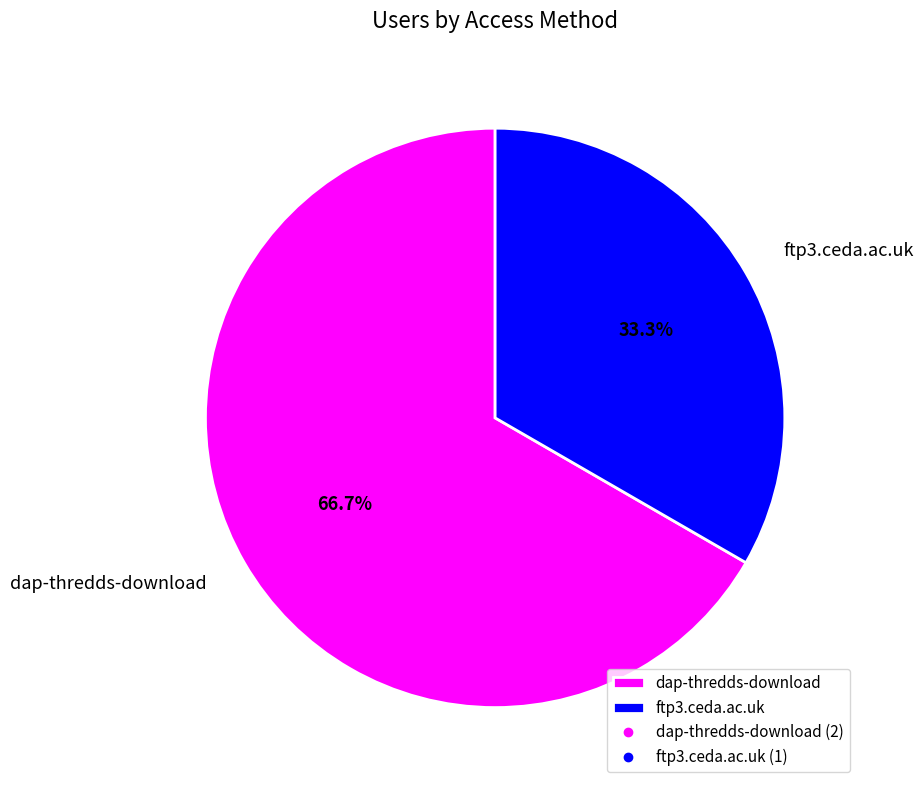

Rank the categories by value from lowest to highest.

ftp3.ceda.ac.uk, dap-thredds-download